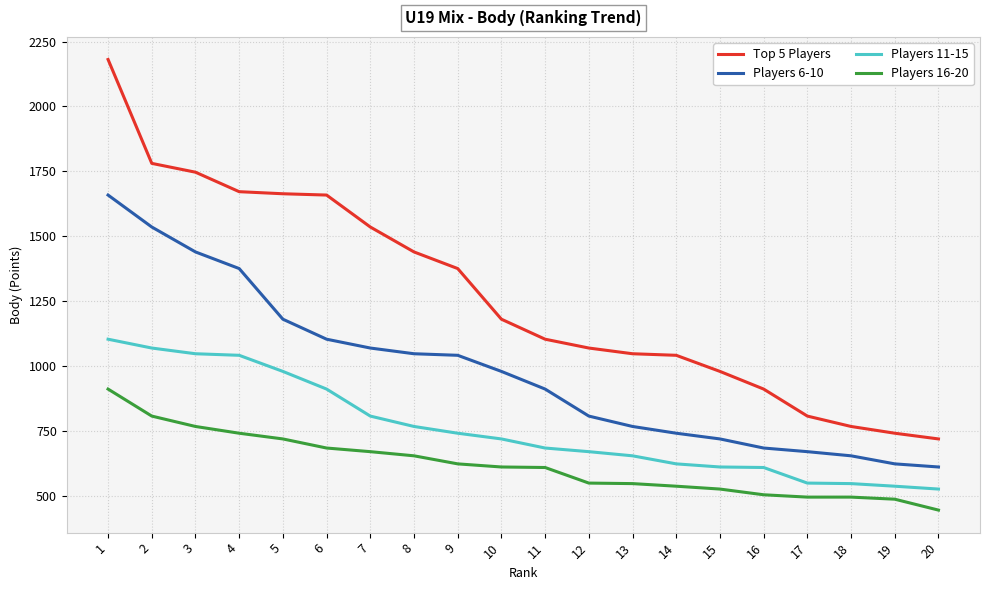

At 13, list the series in order from smallest to largest.

Players 16-20, Players 11-15, Players 6-10, Top 5 Players